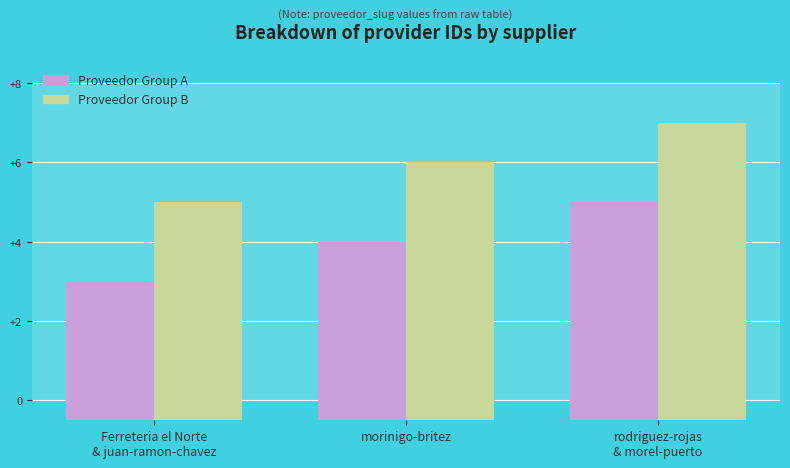

Are the bars grouped side by side (vs. stacked)?

Yes